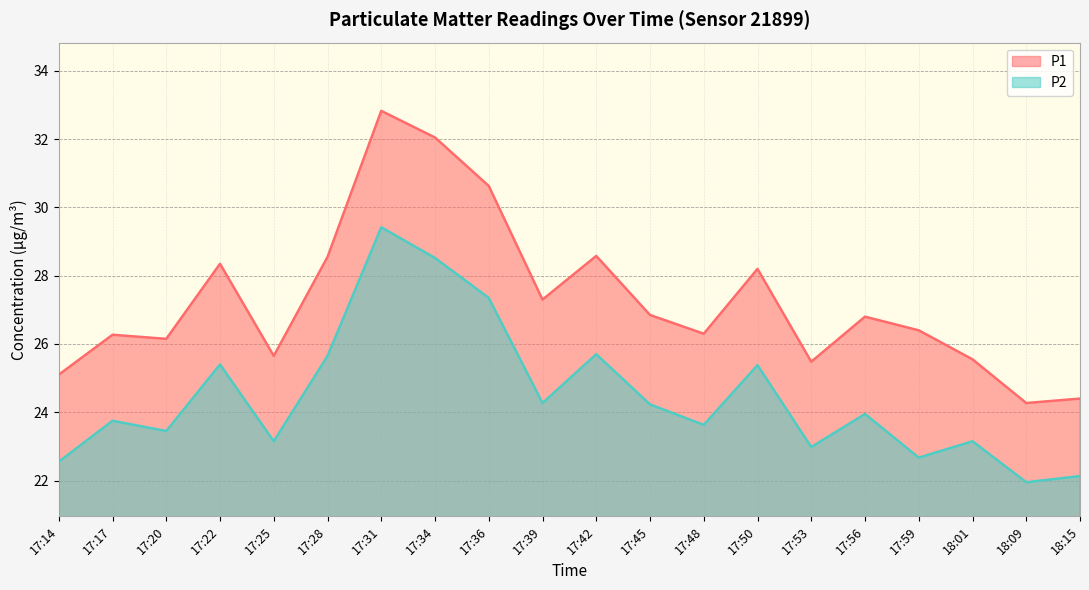

In P1, how many points are higher than both neighbors (excluding endpoints)?

6